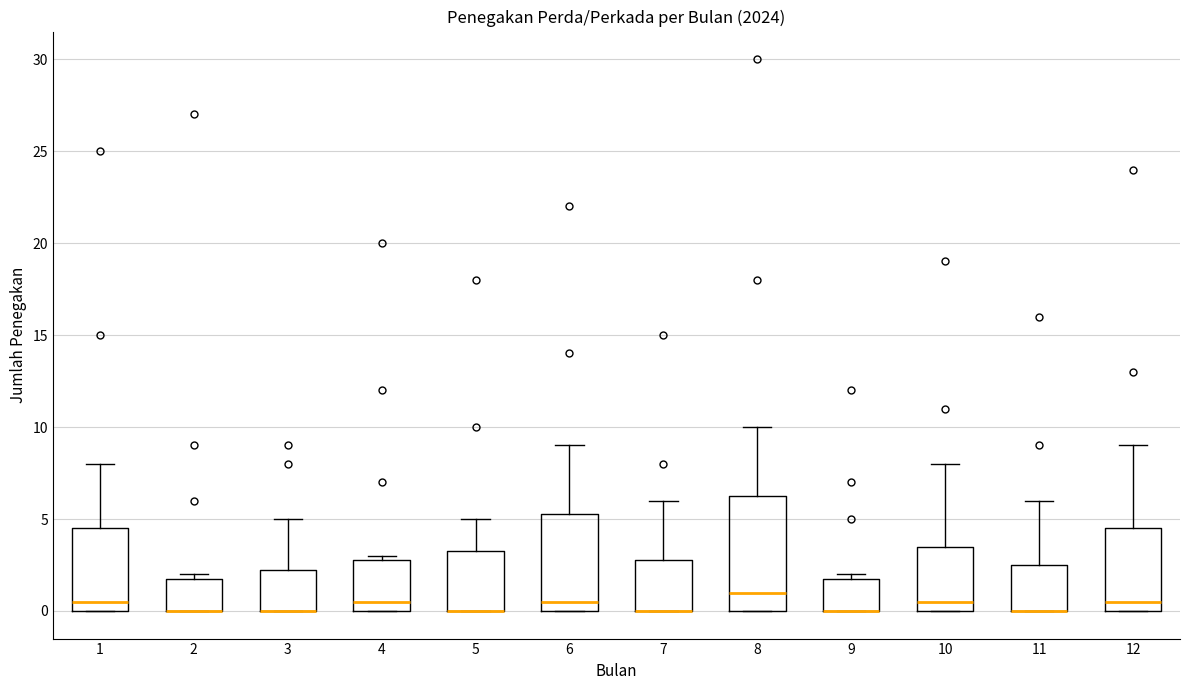

Reading left to right, read every box against the y-axis: the position of its median line, the range the box covers, and the ends of its whiskers. The values are not printed on the chart, so give them approximately, as read against the axis.

1: median 0.5, box 0.0 to 4.5, whiskers 0.0 to 8.0
2: median 0.0 (drawn on the box's lower edge), box 0.0 to 2.0, whiskers 0.0 to 2.0 (just above the box's upper edge)
3: median 0.0 (drawn on the box's lower edge), box 0.0 to 2.5, whiskers 0.0 to 5.0
4: median 0.5, box 0.0 to 3.0, whiskers 0.0 to 3.0 (just above the box's upper edge)
5: median 0.0 (drawn on the box's lower edge), box 0.0 to 3.5, whiskers 0.0 to 5.0
6: median 0.5, box 0.0 to 5.5, whiskers 0.0 to 9.0
7: median 0.0 (drawn on the box's lower edge), box 0.0 to 3.0, whiskers 0.0 to 6.0
8: median 1.0, box 0.0 to 6.5, whiskers 0.0 to 10.0
9: median 0.0 (drawn on the box's lower edge), box 0.0 to 2.0, whiskers 0.0 to 2.0 (just above the box's upper edge)
10: median 0.5, box 0.0 to 3.5, whiskers 0.0 to 8.0
11: median 0.0 (drawn on the box's lower edge), box 0.0 to 2.5, whiskers 0.0 to 6.0
12: median 0.5, box 0.0 to 4.5, whiskers 0.0 to 9.0